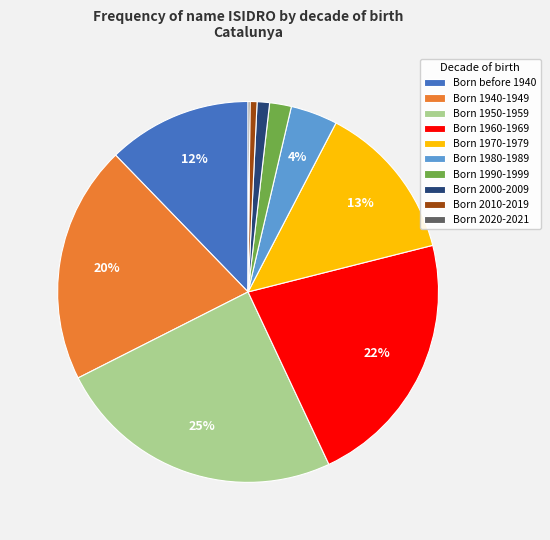

Is there a majority slice in this chart?

No